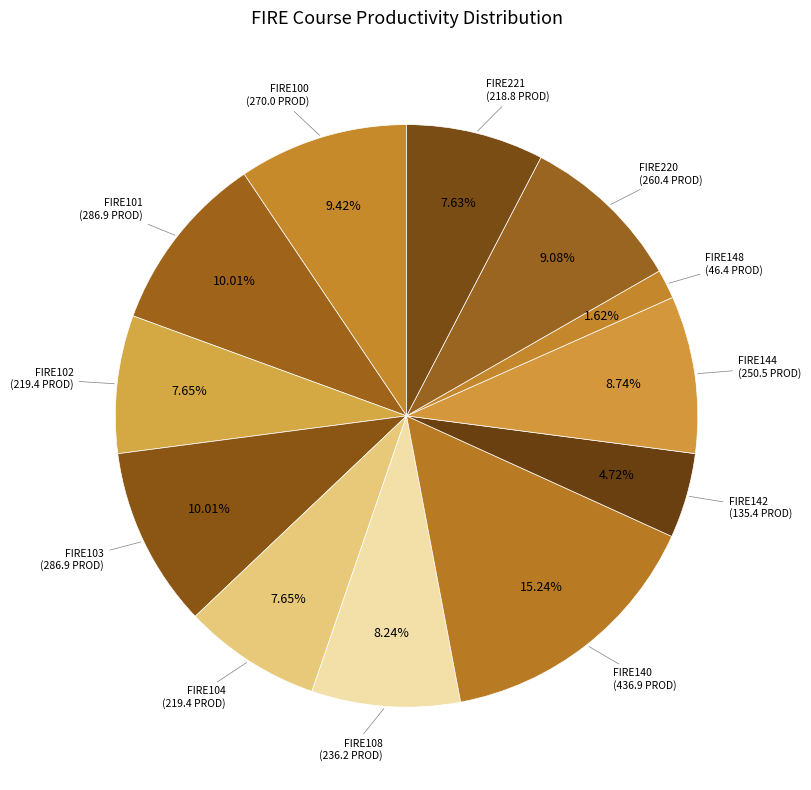

The FIRE101 slice represents 25% of the pie. True or false?

False